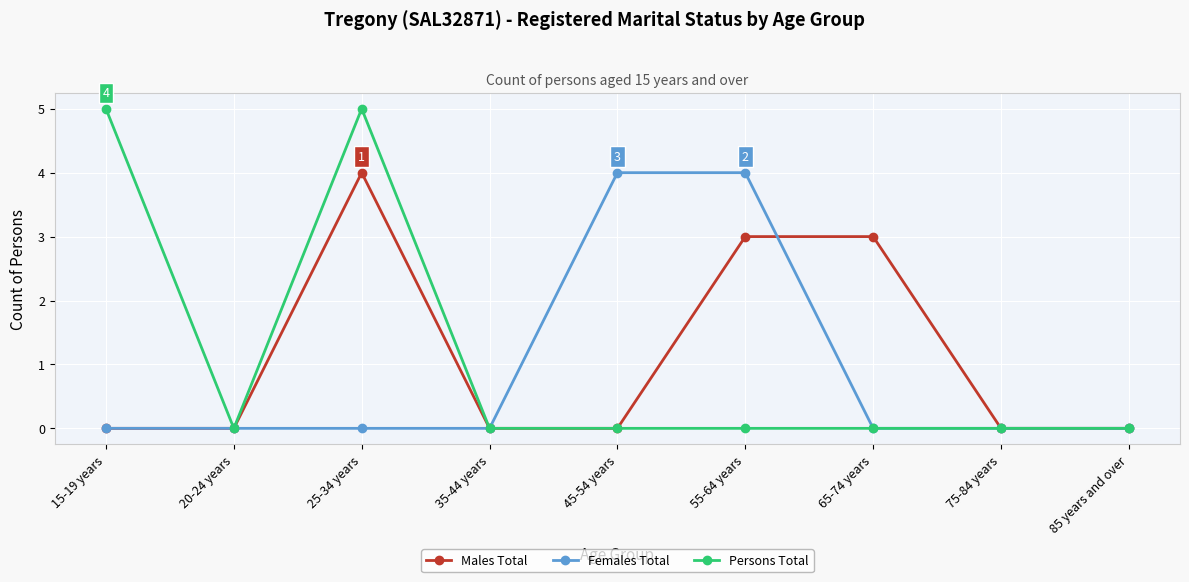

How many series are shown in this chart?

3